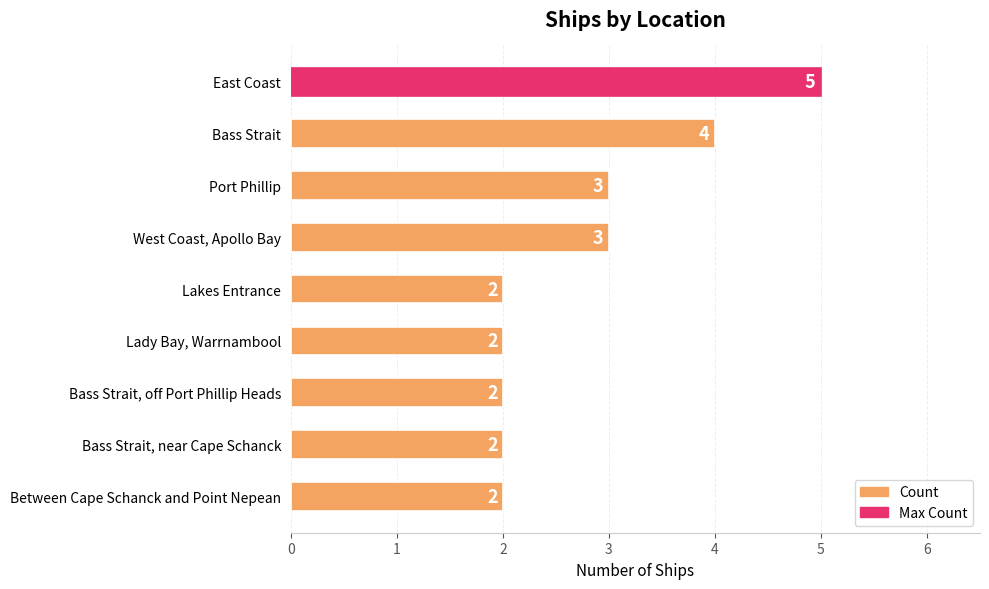

What is the difference between the maximum and minimum values?

3